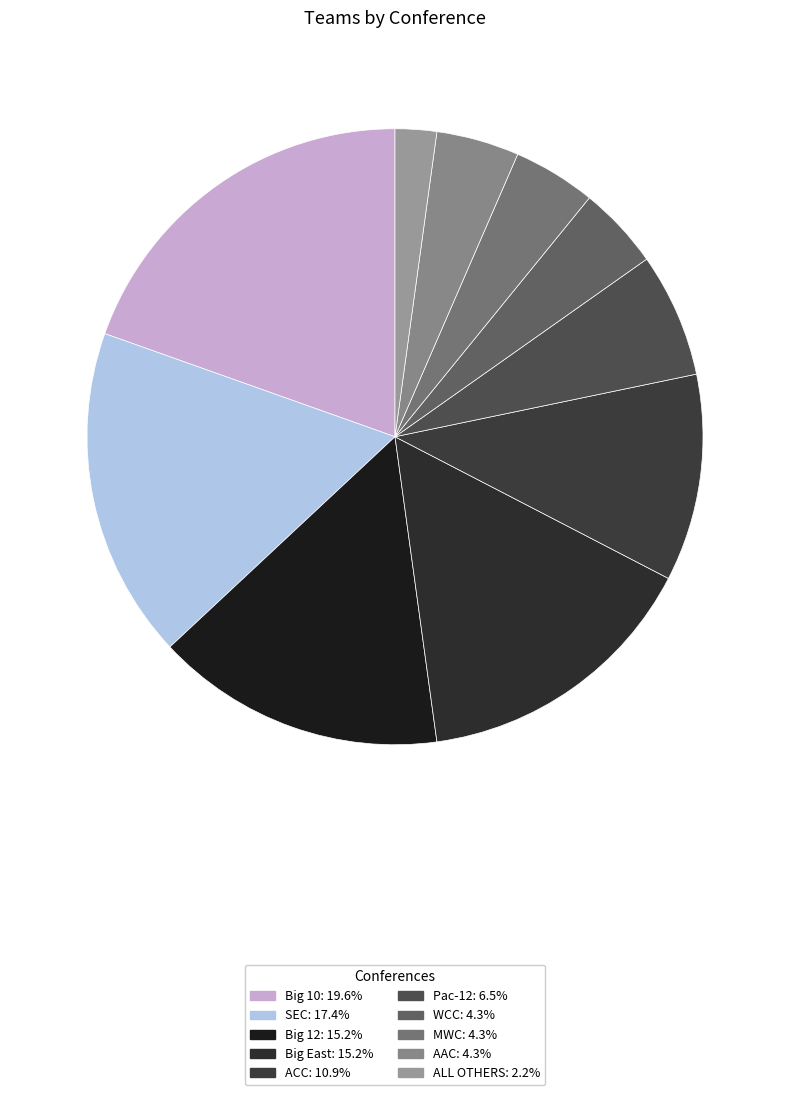

What is the change in value from Big East to ACC?

-2